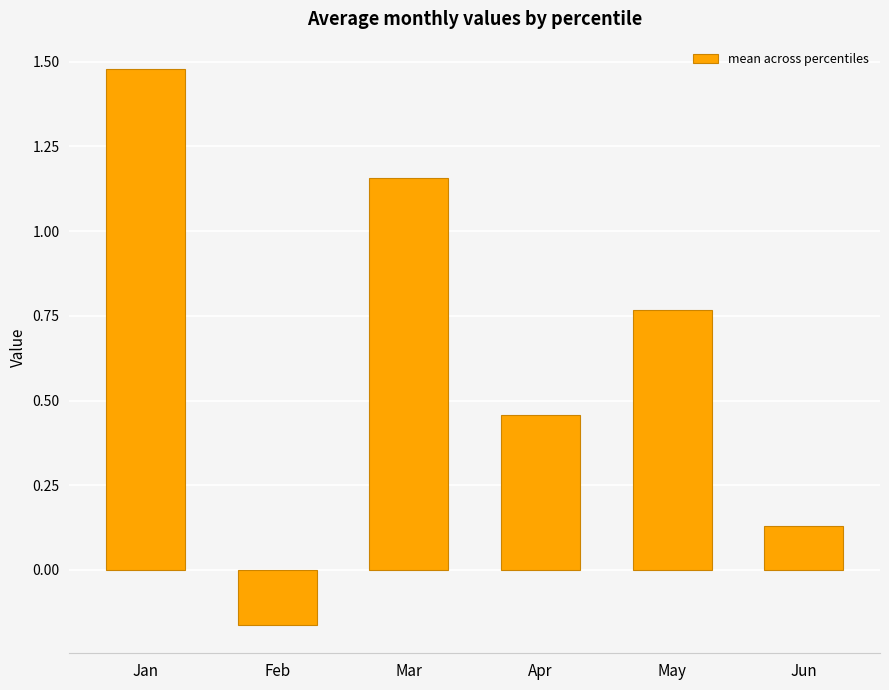

Are the bars grouped side by side (vs. stacked)?

No